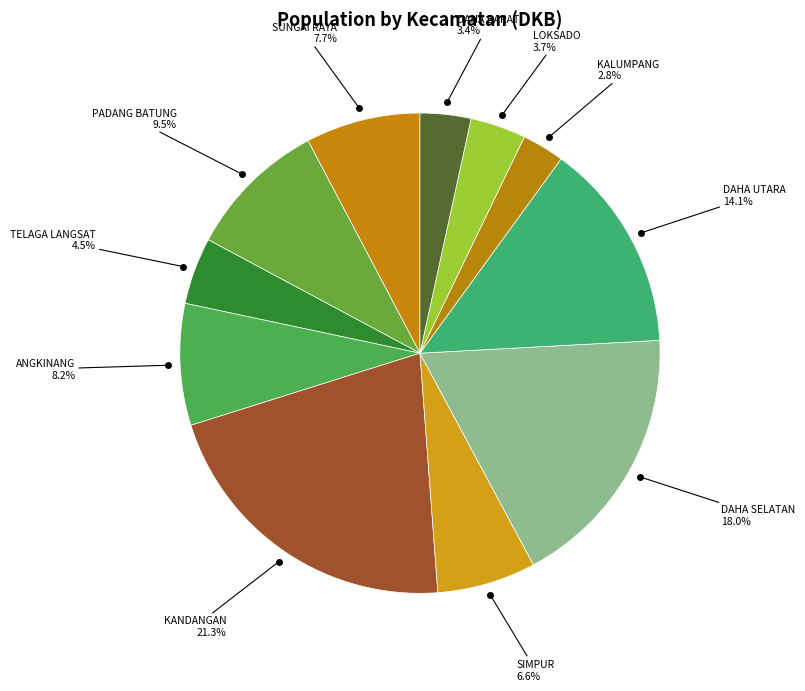

Rank the categories by value from lowest to highest.

KALUMPANG, DAHA BARAT, LOKSADO, TELAGA LANGSAT, SIMPUR, SUNGAI RAYA, ANGKINANG, PADANG BATUNG, DAHA UTARA, DAHA SELATAN, KANDANGAN